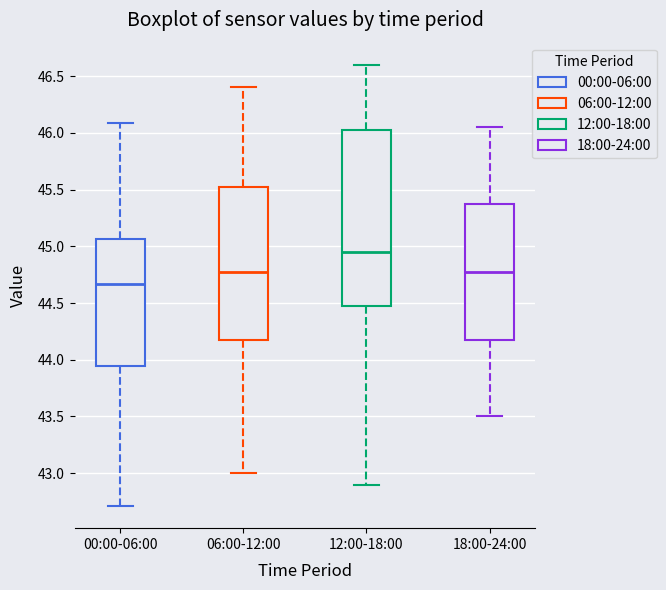

Which box has the highest median line?

12:00-18:00